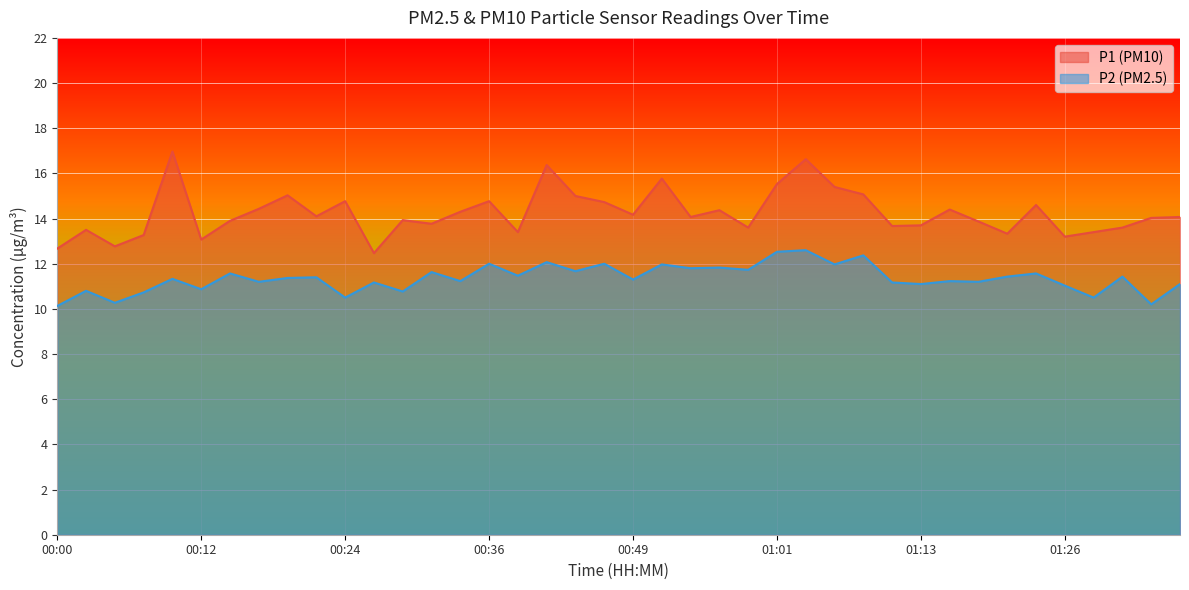

Between 00:46 and 00:09, which is larger?

00:09